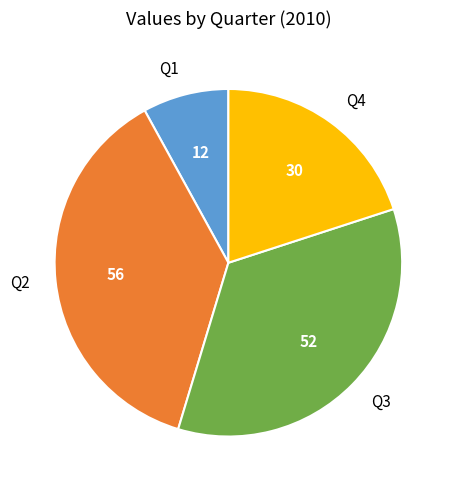

Count the number of slices in the pie.

4